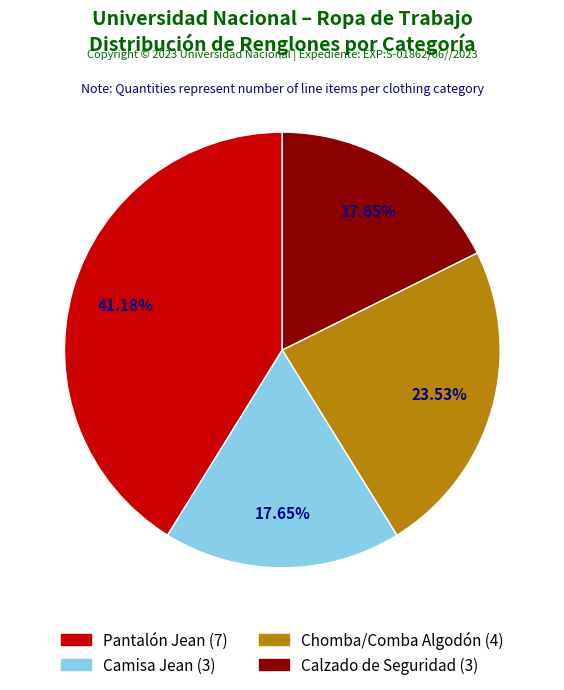

What percentage is the Camisa Jean slice, to the nearest percent?

18%